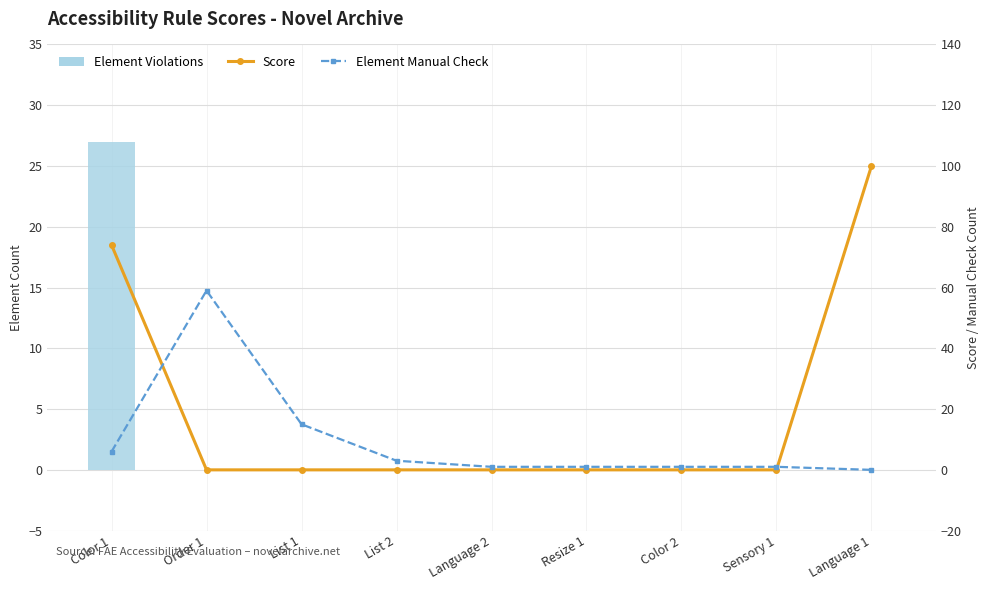

What is the sum of the Element Manual Check values at Resize 1 and Color 1?

7